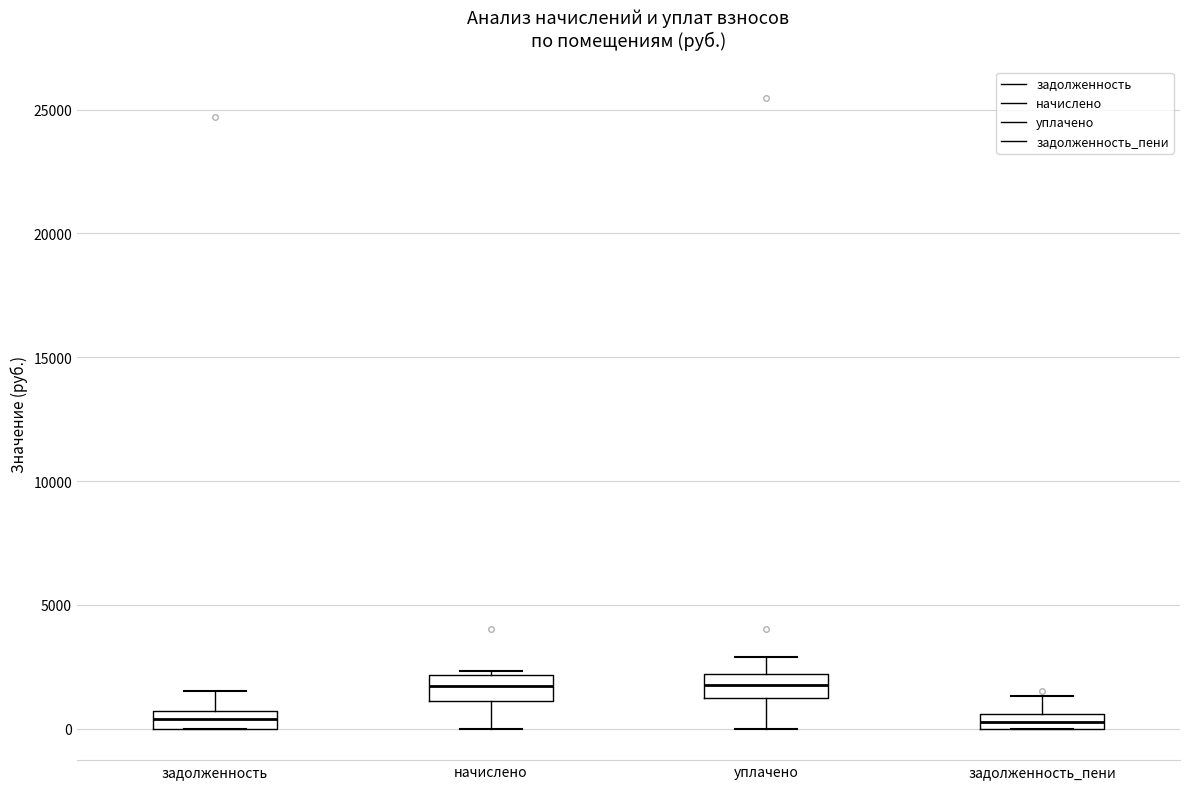

Where is the lower edge of the box for задолженность_пени on the y-axis? The values are not printed on the chart, so give them approximately, as read against the axis.

0